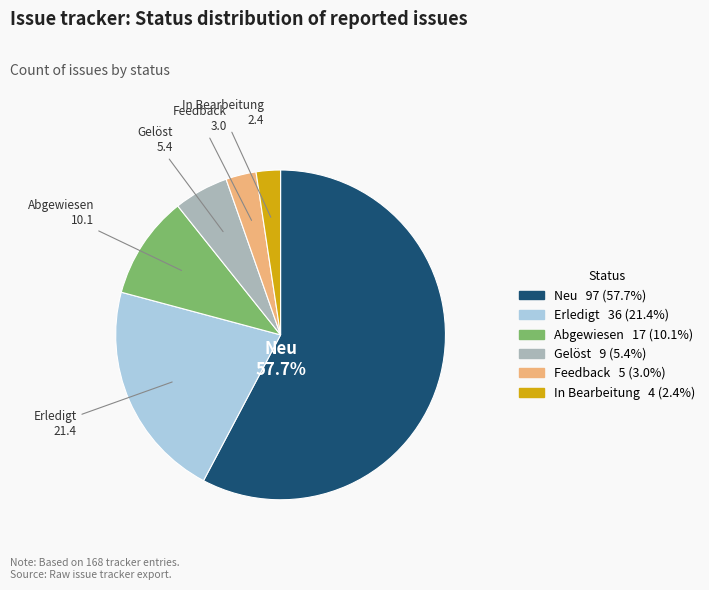

Is there a majority slice in this chart?

Yes